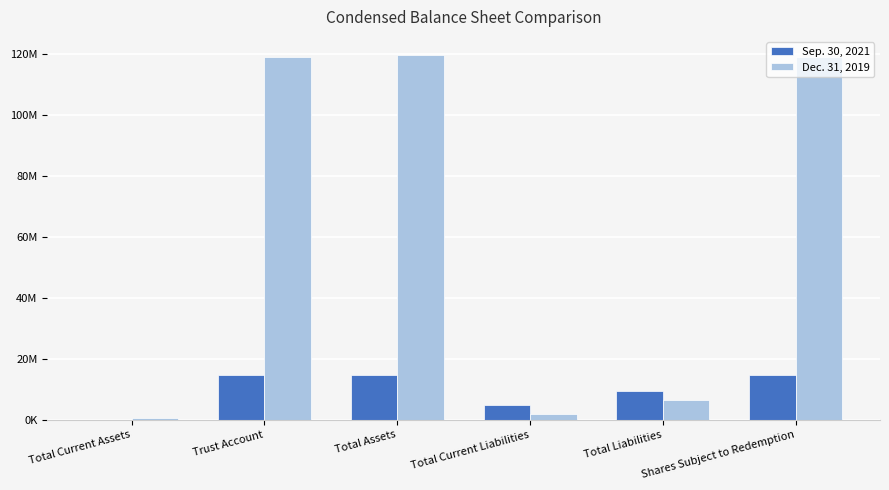

List the series in order of their peak value, lowest first.

Sep. 30, 2021, Dec. 31, 2019